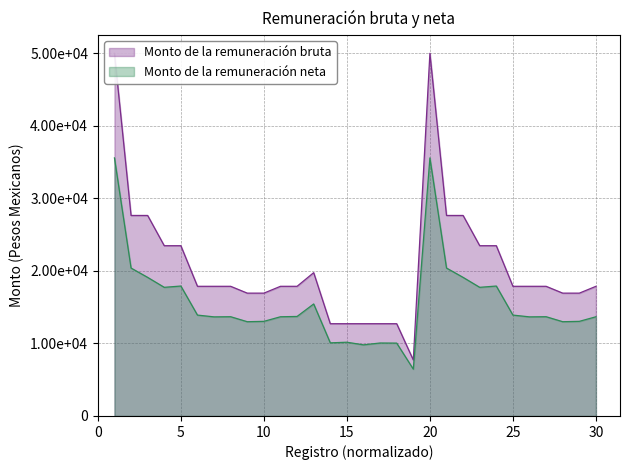

How many interior local valleys does the Monto de la remuneración bruta series have?

1